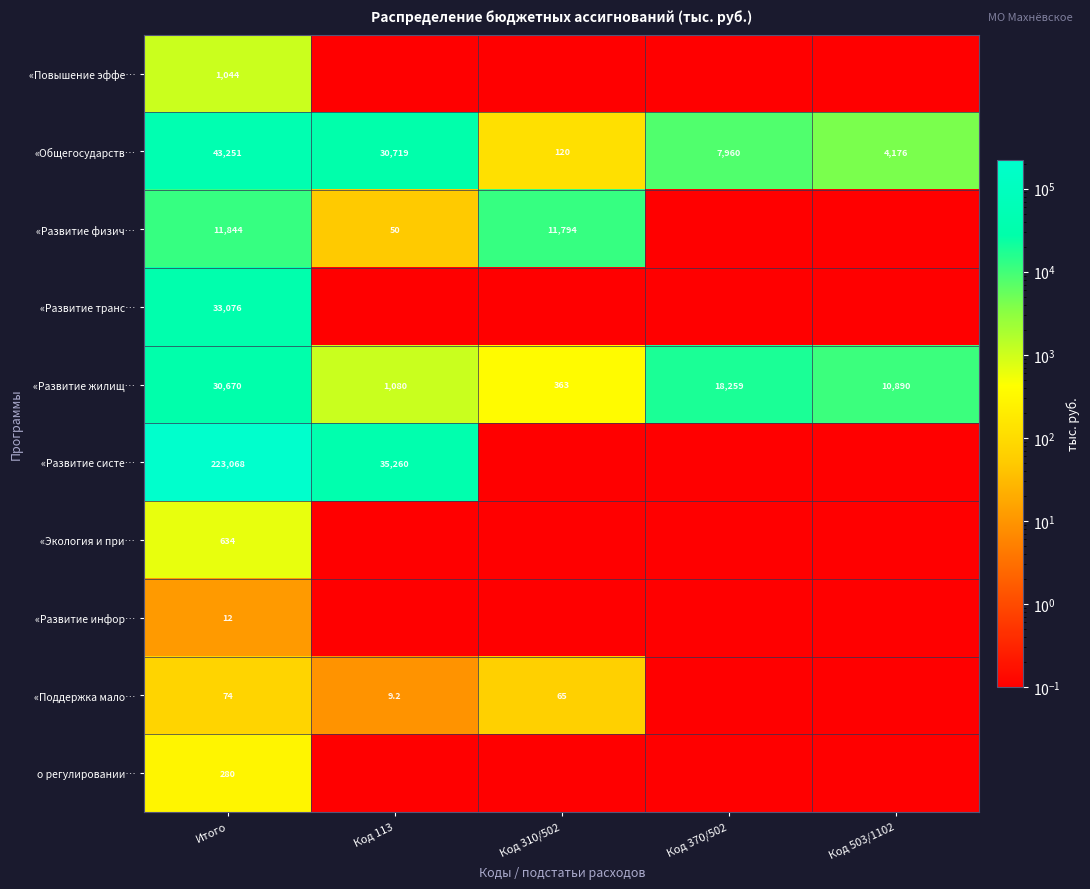

What is the difference between the second highest and minimum values in the «Общегосударств… series?

30599.0